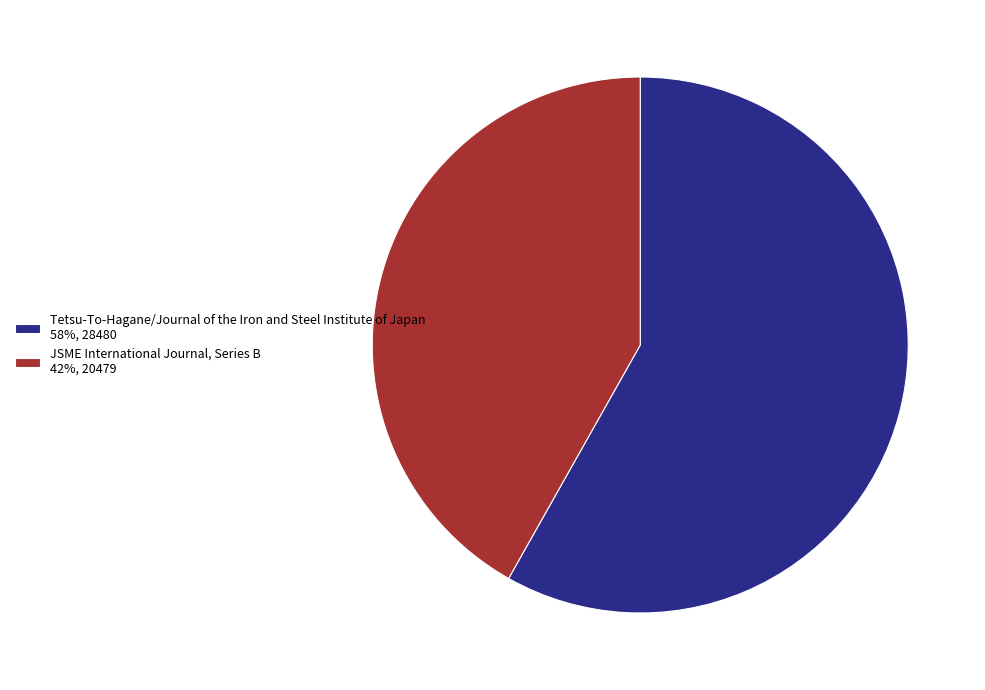

Is there any slice that represents more than half of the pie?

Yes